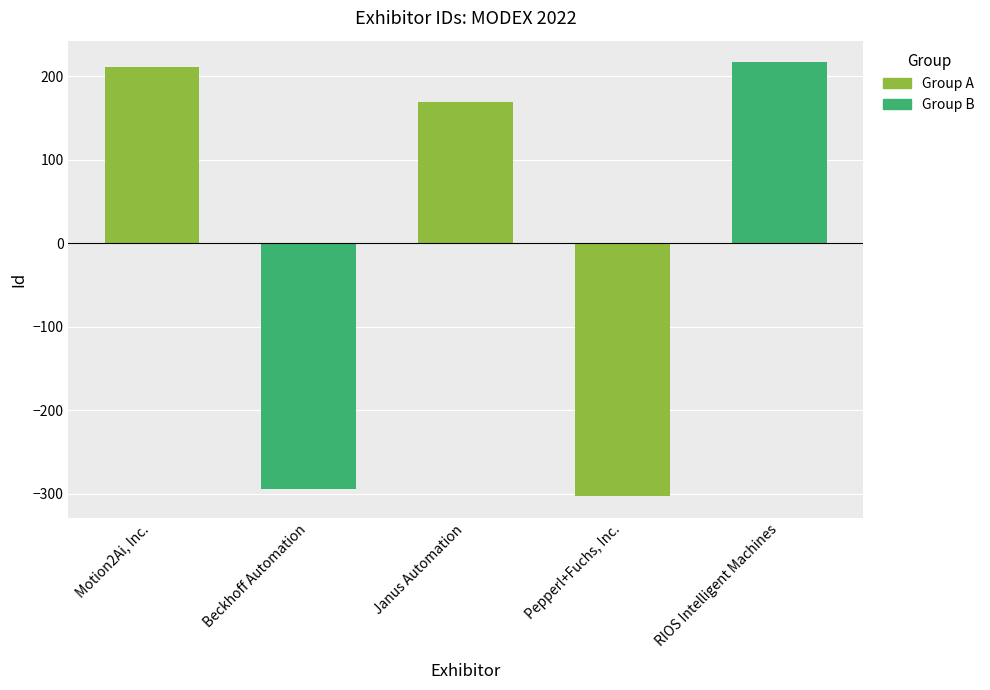

The value at Janus Automation is 84.3. True or false?

False